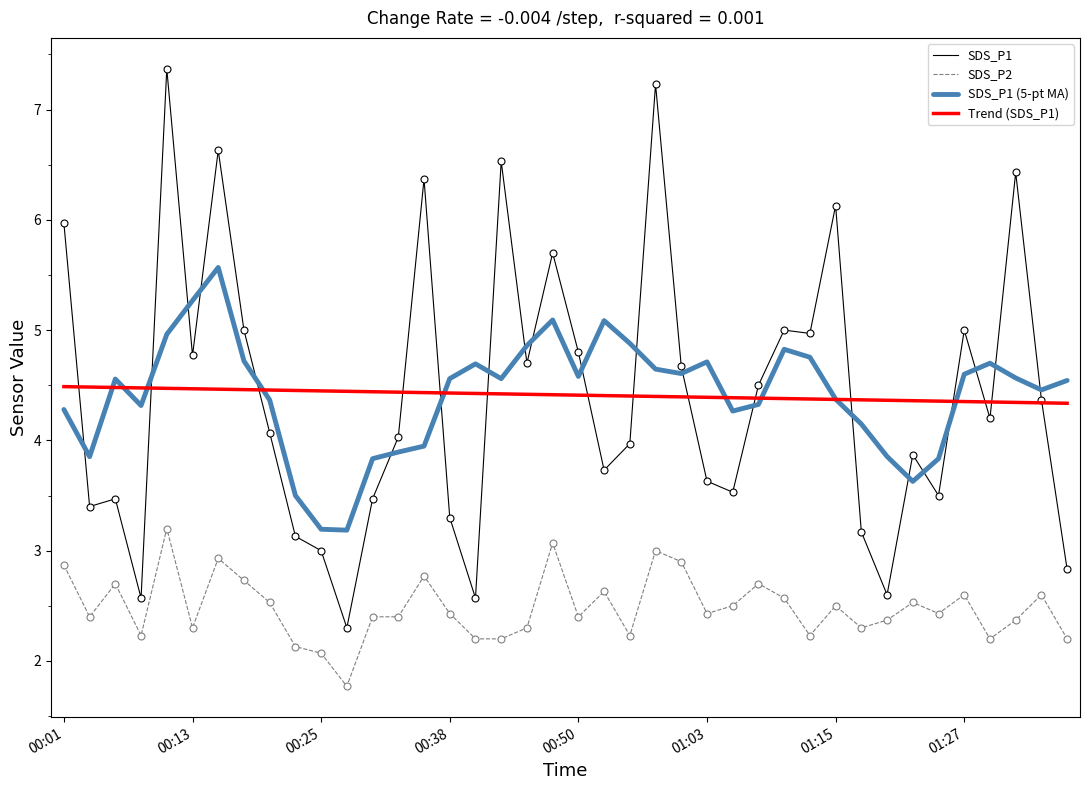

Which series has the widest spread of values?

SDS_P1